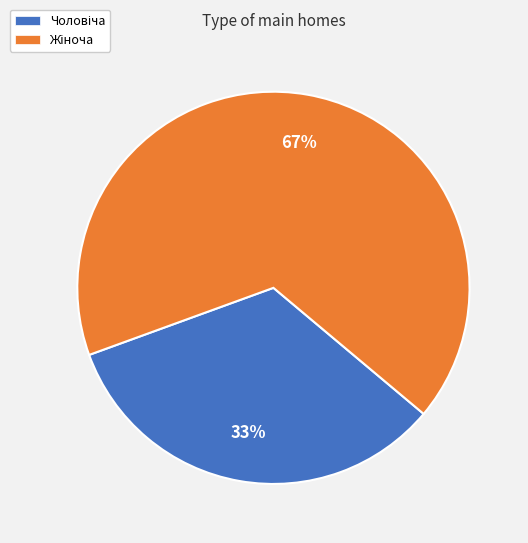

To the nearest percent, what is the average slice percentage?

50%